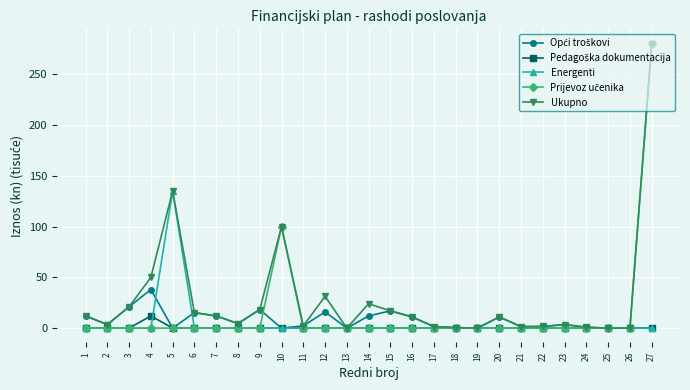

What is the total value across all series at 9?

36.5